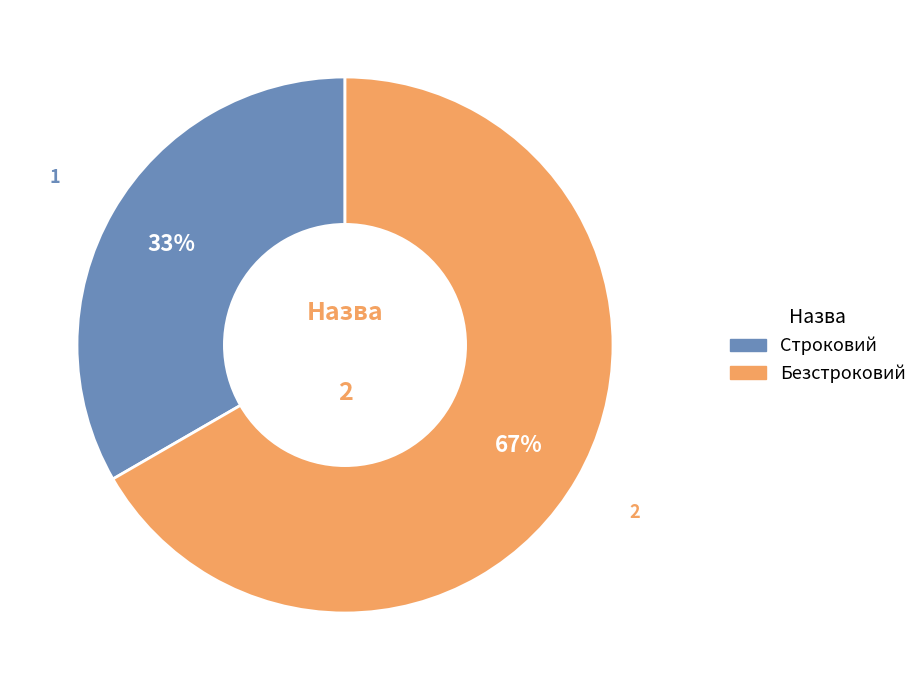

Combined, do Безстроковий and Строковий account for over 50%?

Yes